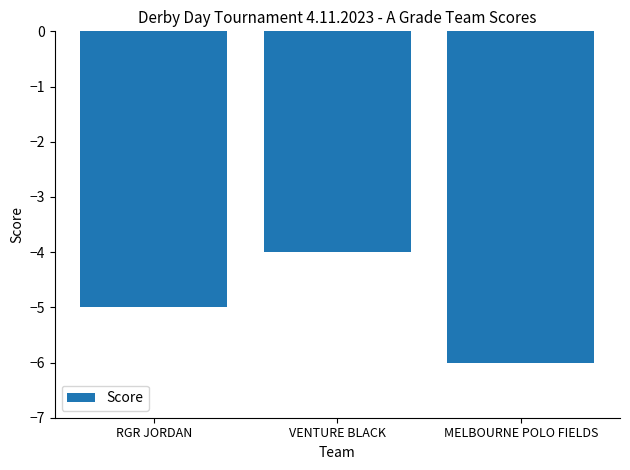

Between VENTURE BLACK and RGR JORDAN, which is larger?

VENTURE BLACK